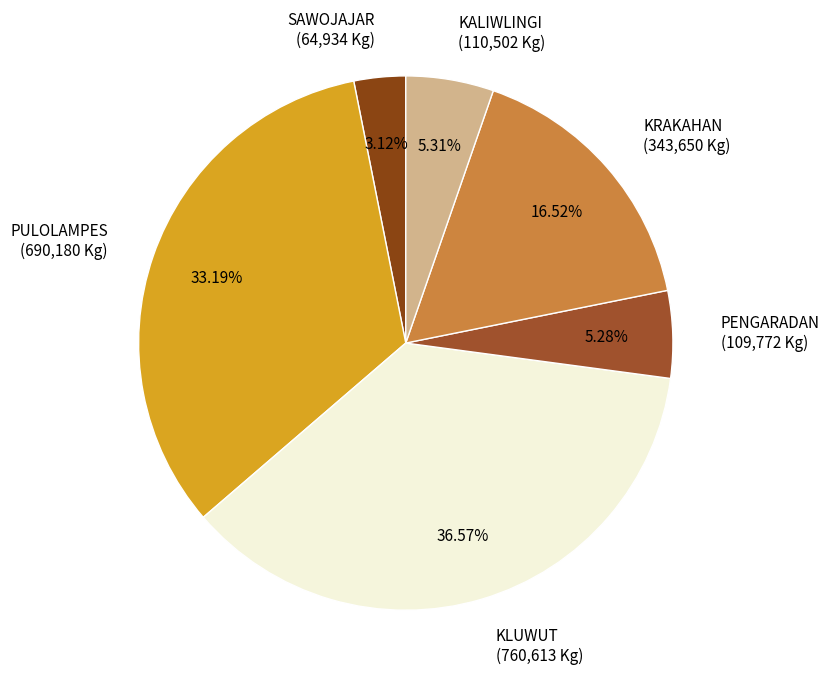

How many slices are in this pie chart?

6